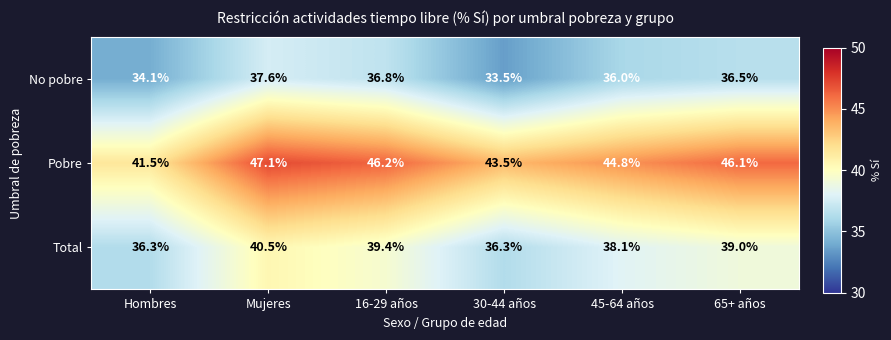

Reading left to right, list all the values displayed in this chart.

No pobre: 34.1	37.6	36.8	33.5	36.0	36.5
Pobre: 41.5	47.1	46.2	43.5	44.8	46.1
Total: 36.3	40.5	39.4	36.3	38.1	39.0